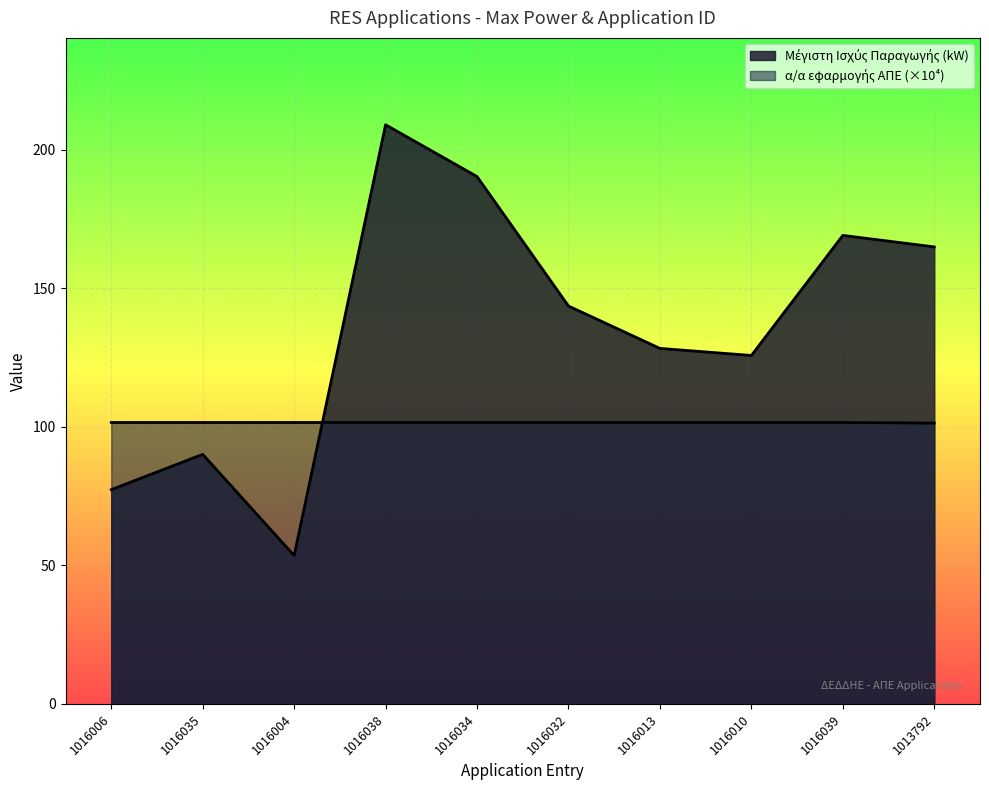

What is the label of the 2nd point from the left?

1016035